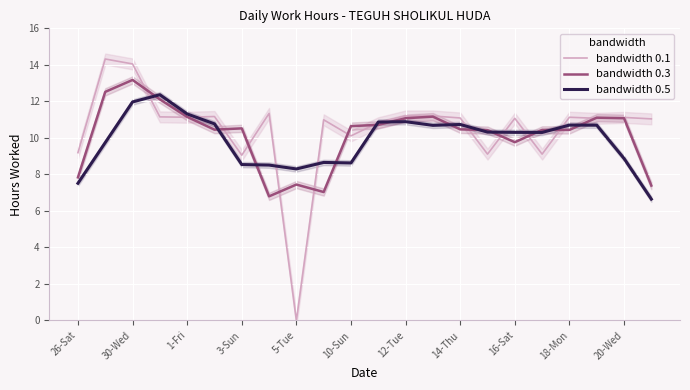

Reading left to right, transcribe all the data shown in this chart.

bandwidth 0.1: 9.2	14.3	14.1	11.2	11.1	11.2	9.1	11.3	0.0	11.0	10.1	10.8	11.2	11.2	11.1	9.1	11.1	9.1	11.1	11.1	11.1	11.0
bandwidth 0.3: 7.8	12.5	13.2	12.1	11.2	10.4	10.5	6.8	7.4	7.0	10.6	10.7	11.1	11.2	10.5	10.4	9.8	10.4	10.4	11.1	11.1	7.4
bandwidth 0.5: 7.5	9.7	12.0	12.4	11.3	10.8	8.5	8.5	8.3	8.7	8.6	10.9	10.9	10.7	10.7	10.3	10.3	10.3	10.7	10.7	8.9	6.6